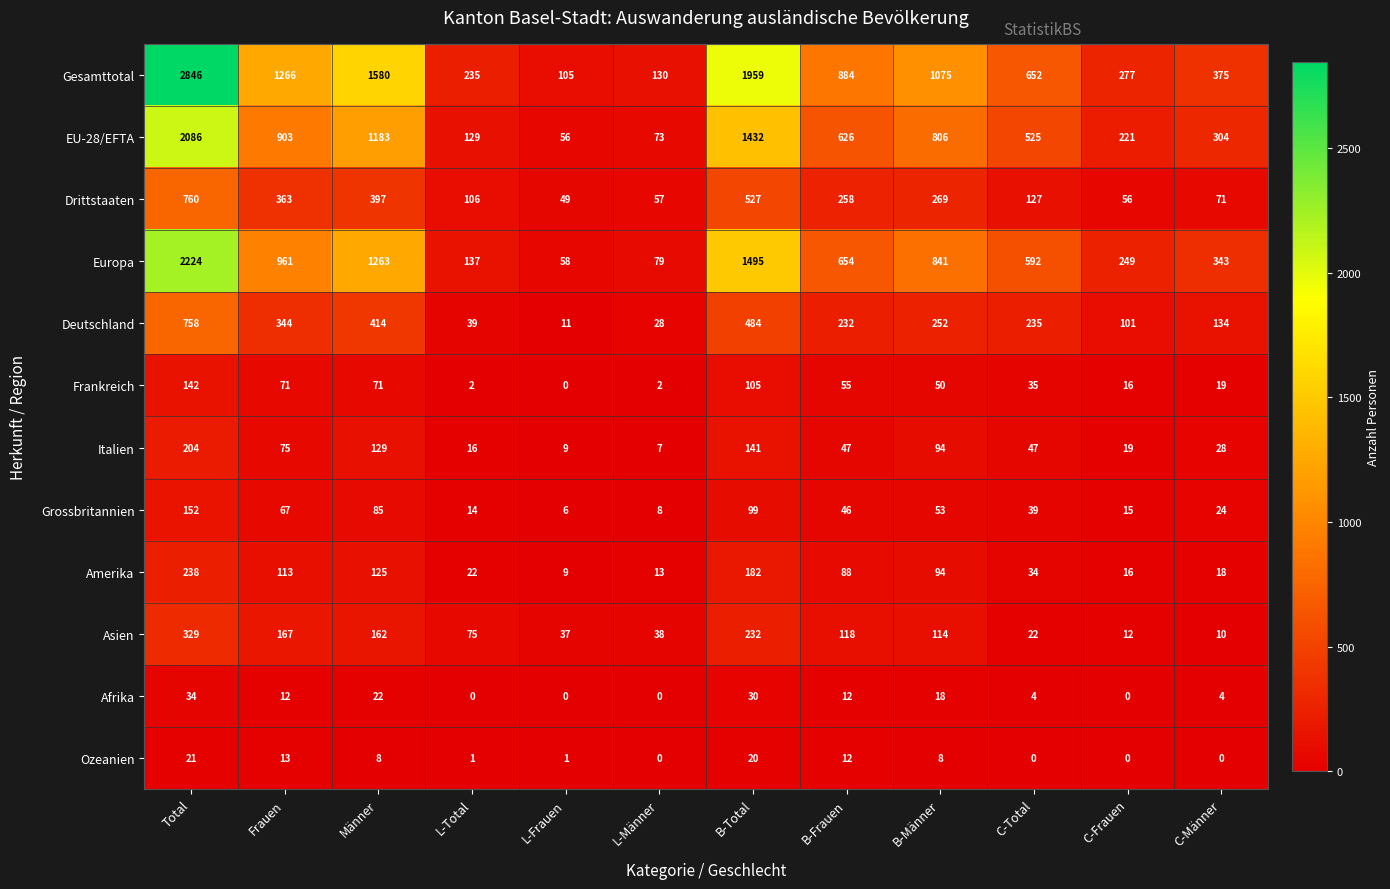

List the series in order of their peak value, highest first.

Gesamttotal, Europa, EU-28/EFTA, Drittstaaten, Deutschland, Asien, Amerika, Italien, Grossbritannien, Frankreich, Afrika, Ozeanien